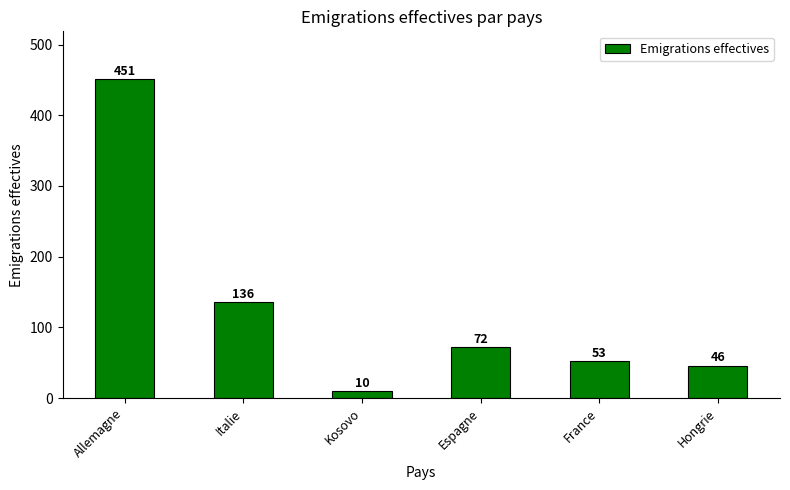

What is the approximate value at Hongrie?

46